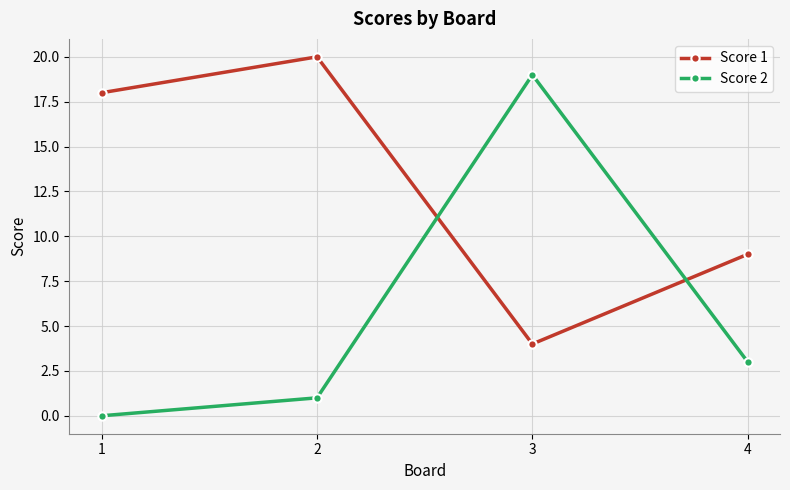

Reading right to left, transcribe all the data shown in this chart.

Score 1: 4=9	3=4	2=20	1=18
Score 2: 4=3	3=19	2=1	1=0